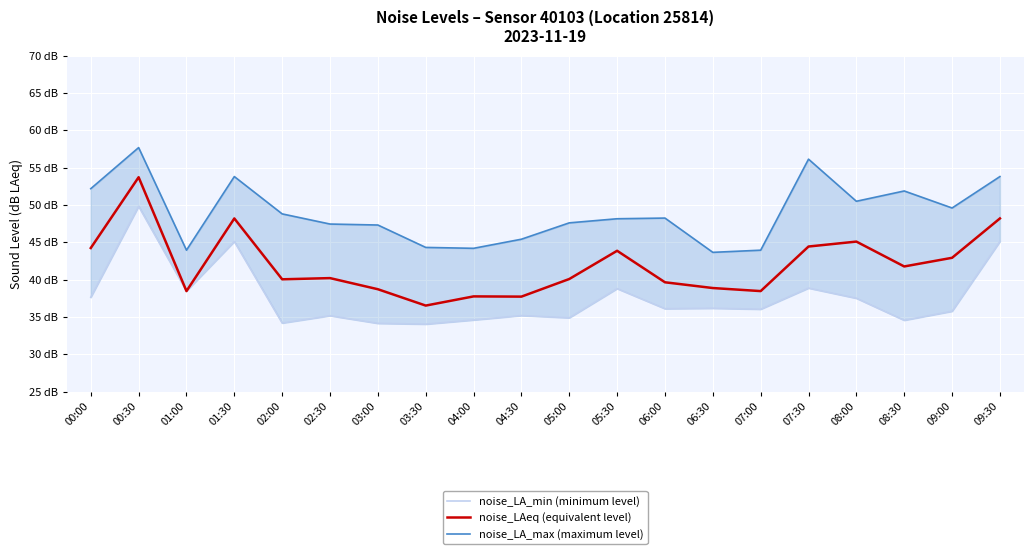

In noise_LA_max (maximum level), how many points are lower than both neighbors (excluding endpoints)?

5